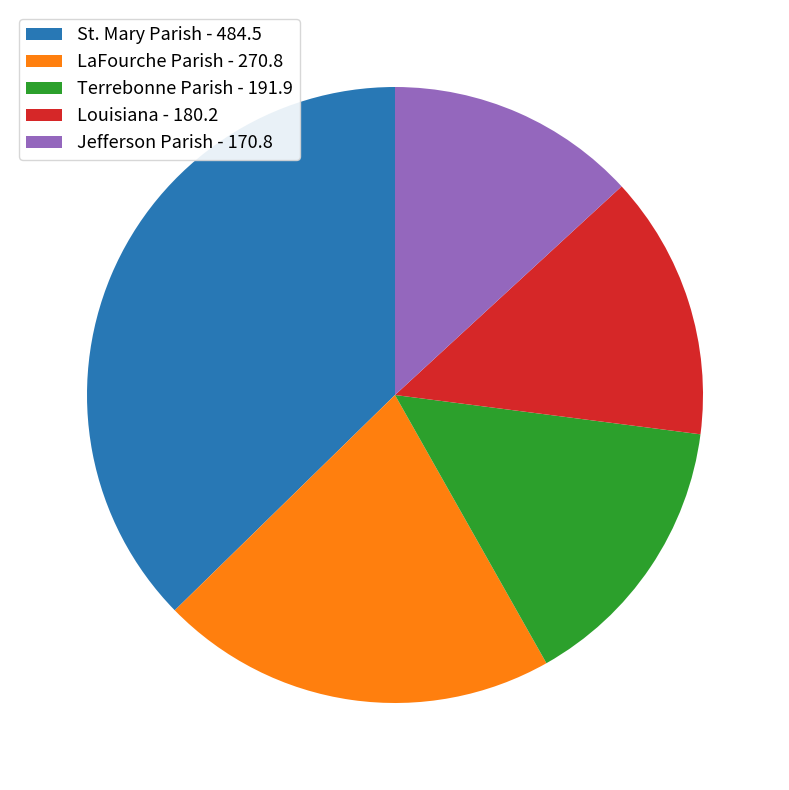

Which has a higher value, Louisiana or St. Mary Parish?

St. Mary Parish